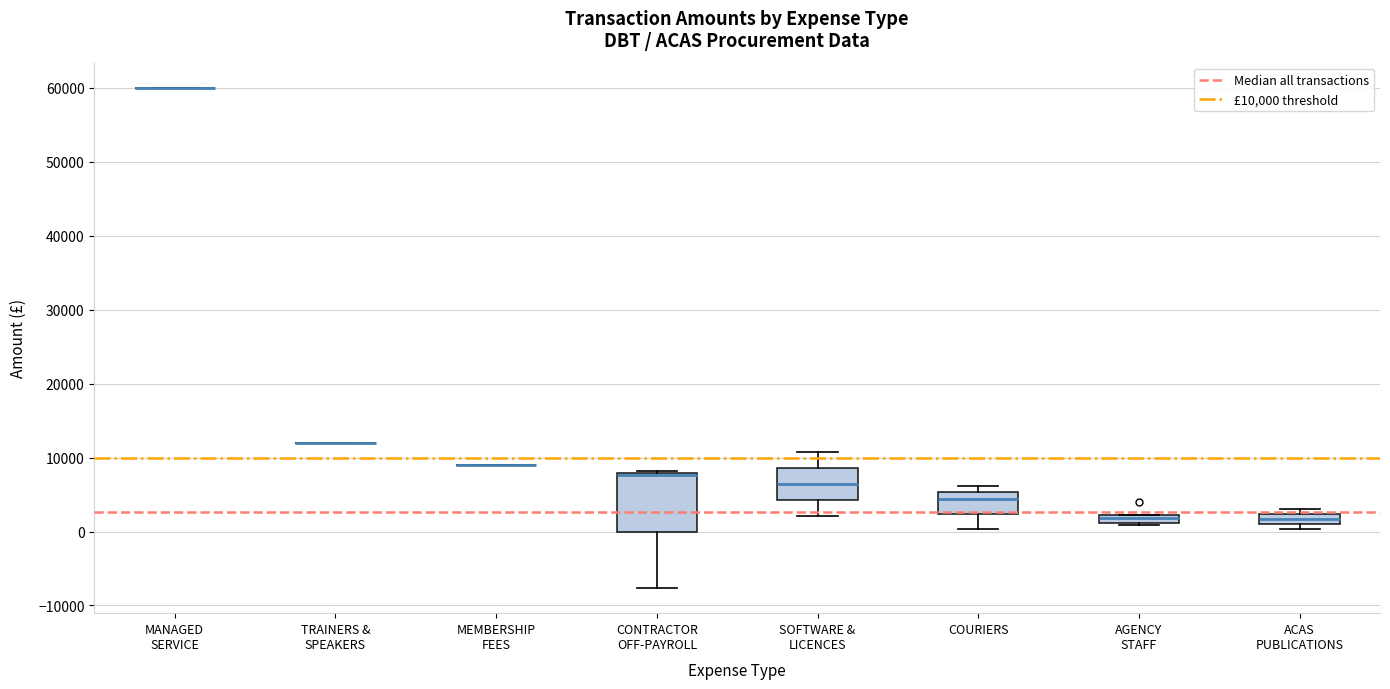

Comparing the boxes themselves (not the whiskers), which one is the tallest?

CONTRACTOR OFF-PAYROLL